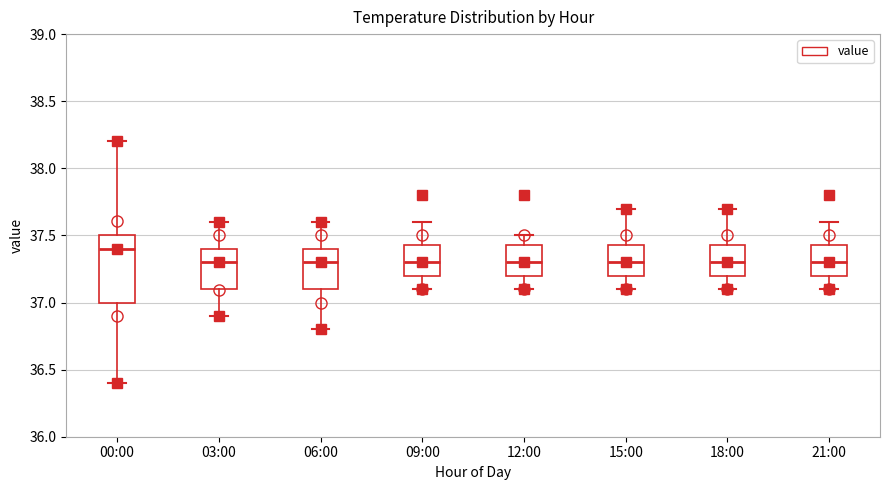

Reading left to right, transcribe this box plot: for each box, give where its median line is, the range the box spans, and where its two whiskers end, as read against the y-axis. The values are not printed on the chart, so give them approximately, as read against the axis.

00:00: median 37.40, box 37.00 to 37.50, whiskers 36.40 to 38.20
03:00: median 37.30, box 37.10 to 37.40, whiskers 36.90 to 37.60
06:00: median 37.30, box 37.10 to 37.40, whiskers 36.80 to 37.60
09:00: median 37.30, box 37.20 to 37.45, whiskers 37.10 to 37.60
12:00: median 37.30, box 37.20 to 37.45, whiskers 37.10 to 37.50
15:00: median 37.30, box 37.20 to 37.45, whiskers 37.10 to 37.70
18:00: median 37.30, box 37.20 to 37.45, whiskers 37.10 to 37.70
21:00: median 37.30, box 37.20 to 37.45, whiskers 37.10 to 37.60